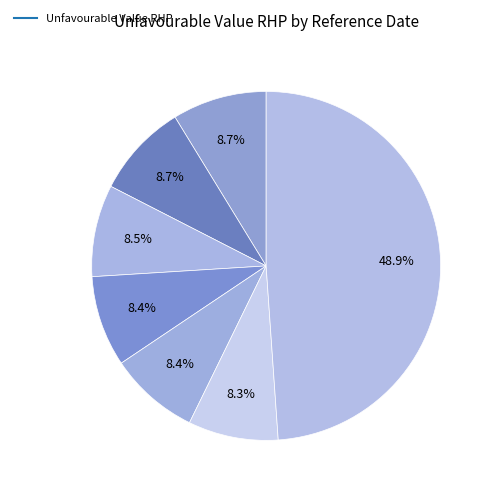

How many segments does this pie chart have?

7